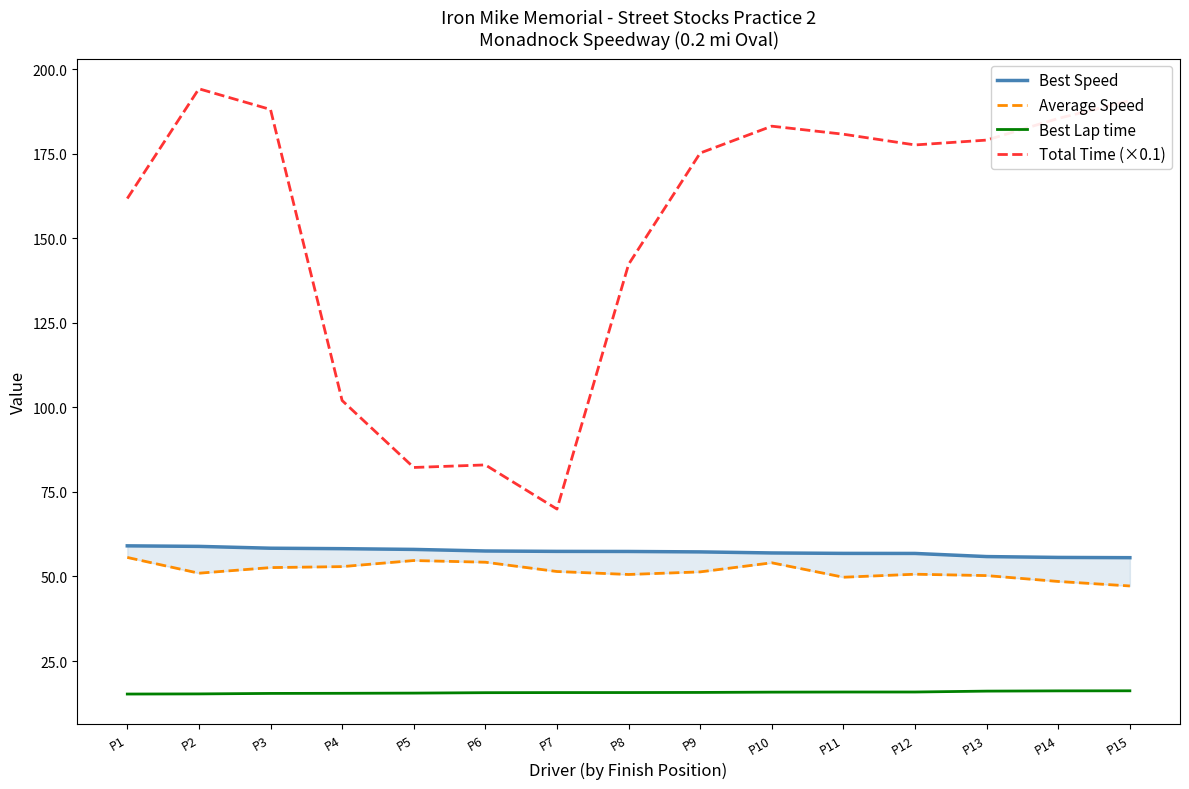

Between P4 and P9, which is larger?

P4